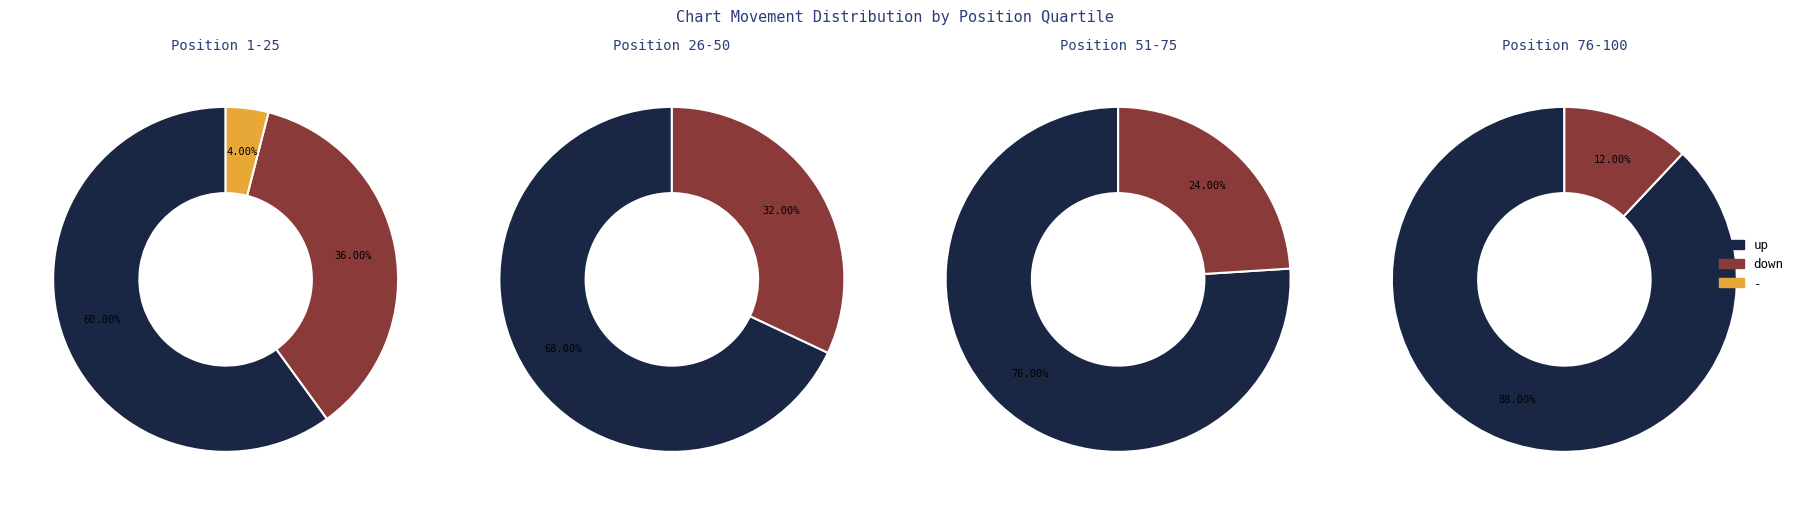

Which has a higher value, down or -?

down